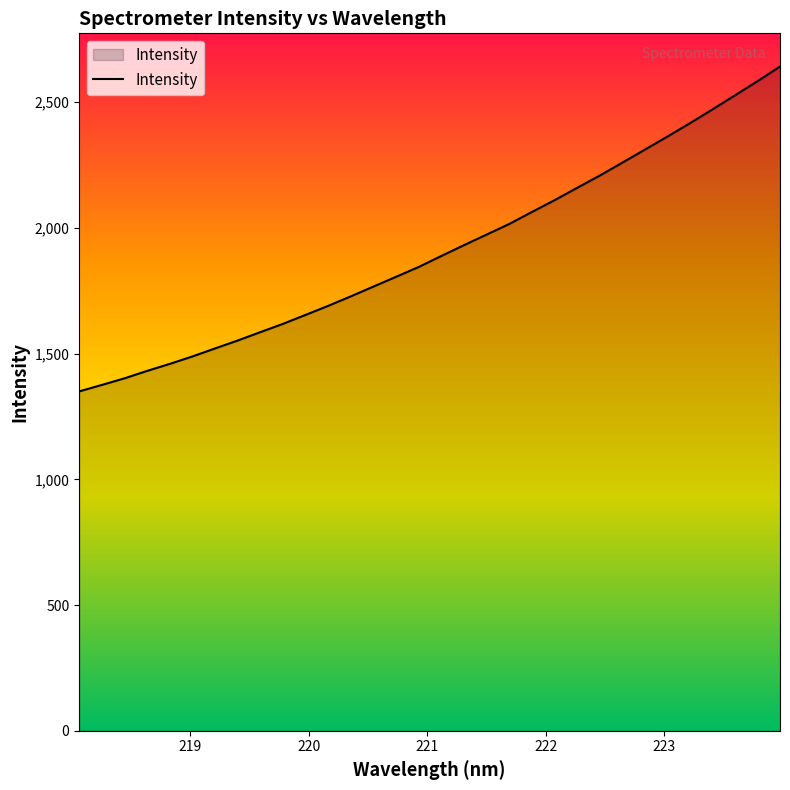

What is the smallest value displayed?

1349.9